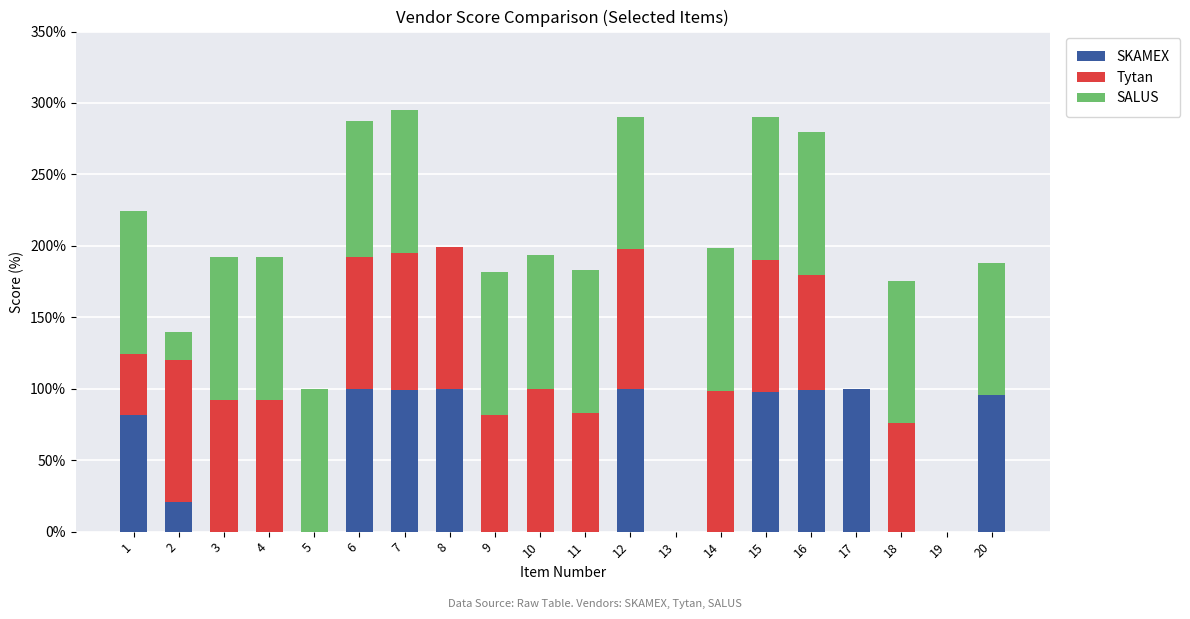

Is it true that SKAMEX equals 52.6 at 8?

False